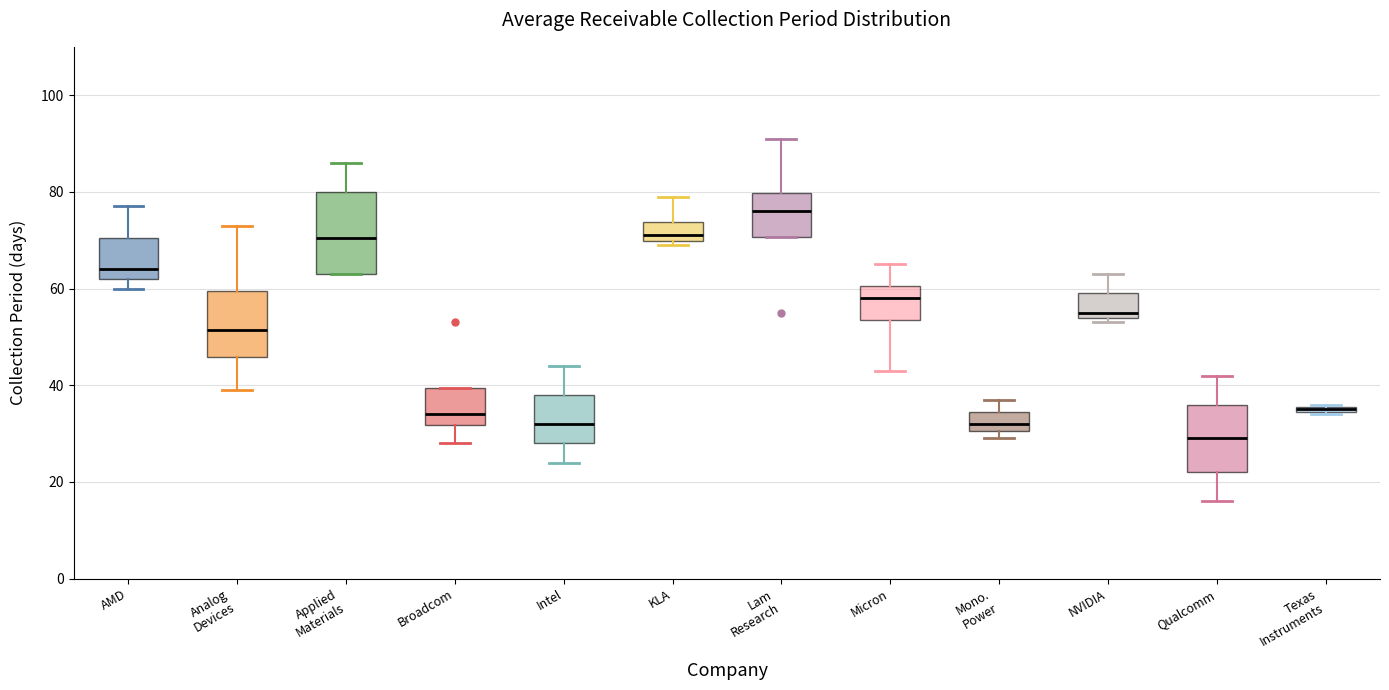

Which box is the tallest, from its lower edge to its upper edge?

Applied Materials